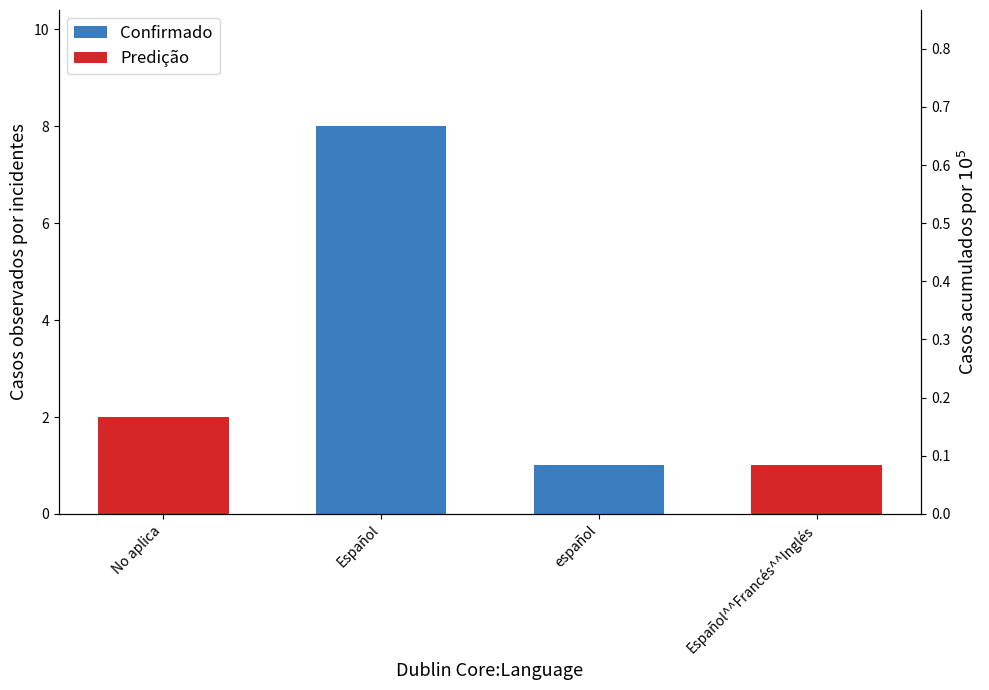

Rank the series by their average value, from highest to lowest.

Confirmado, Predição